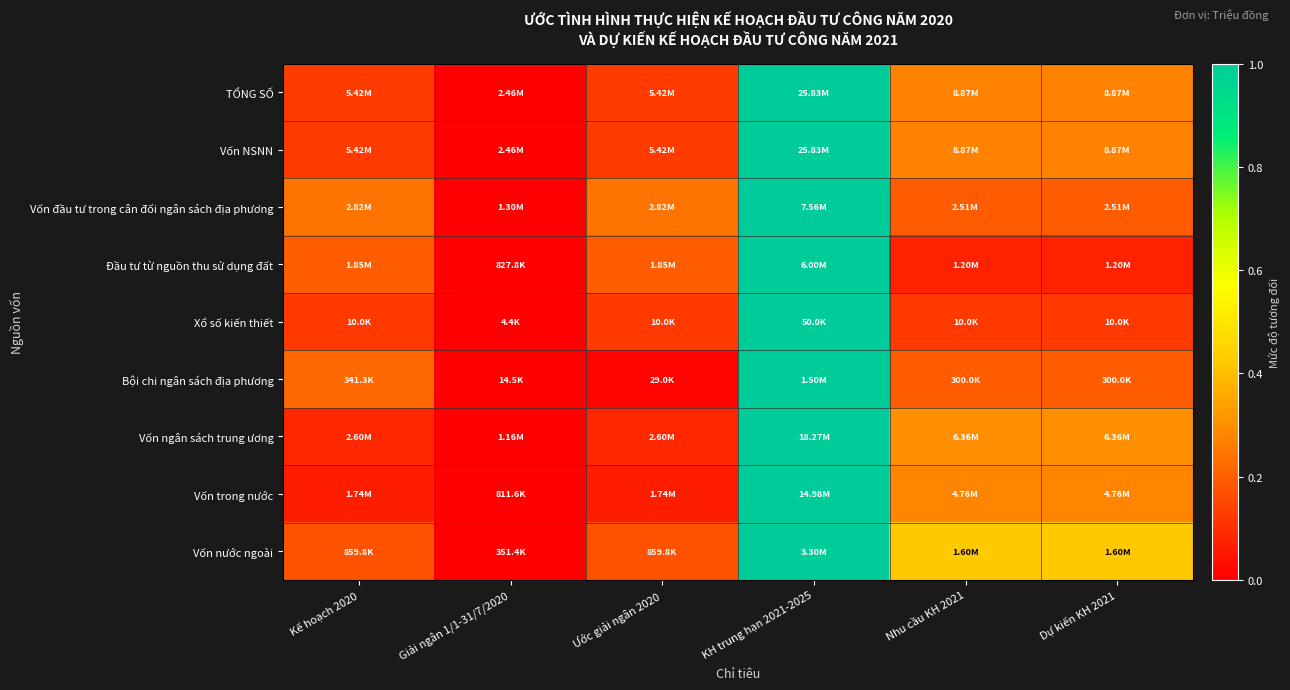

Reading left to right, list all the values displayed in this chart.

TỔNG SỐ: Kế hoạch 2020=0.1	Giải ngân 1/1-31/7/2020=0.0	Ước giải ngân 2020=0.1	KH trung hạn 2021-2025=1.0	Nhu cầu KH 2021=0.3	Dự kiến KH 2021=0.3
Vốn NSNN: Kế hoạch 2020=0.1	Giải ngân 1/1-31/7/2020=0.0	Ước giải ngân 2020=0.1	KH trung hạn 2021-2025=1.0	Nhu cầu KH 2021=0.3	Dự kiến KH 2021=0.3
Vốn đầu tư trong cân đối ngân sách địa phương: Kế hoạch 2020=0.2	Giải ngân 1/1-31/7/2020=0.0	Ước giải ngân 2020=0.2	KH trung hạn 2021-2025=1.0	Nhu cầu KH 2021=0.2	Dự kiến KH 2021=0.2
Đầu tư từ nguồn thu sử dụng đất: Kế hoạch 2020=0.2	Giải ngân 1/1-31/7/2020=0.0	Ước giải ngân 2020=0.2	KH trung hạn 2021-2025=1.0	Nhu cầu KH 2021=0.1	Dự kiến KH 2021=0.1
Xổ số kiến thiết: Kế hoạch 2020=0.1	Giải ngân 1/1-31/7/2020=0.0	Ước giải ngân 2020=0.1	KH trung hạn 2021-2025=1.0	Nhu cầu KH 2021=0.1	Dự kiến KH 2021=0.1
Bội chi ngân sách địa phương: Kế hoạch 2020=0.2	Giải ngân 1/1-31/7/2020=0.0	Ước giải ngân 2020=0.0	KH trung hạn 2021-2025=1.0	Nhu cầu KH 2021=0.2	Dự kiến KH 2021=0.2
Vốn ngân sách trung ương: Kế hoạch 2020=0.1	Giải ngân 1/1-31/7/2020=0.0	Ước giải ngân 2020=0.1	KH trung hạn 2021-2025=1.0	Nhu cầu KH 2021=0.3	Dự kiến KH 2021=0.3
Vốn trong nước: Kế hoạch 2020=0.1	Giải ngân 1/1-31/7/2020=0.0	Ước giải ngân 2020=0.1	KH trung hạn 2021-2025=1.0	Nhu cầu KH 2021=0.3	Dự kiến KH 2021=0.3
Vốn nước ngoài: Kế hoạch 2020=0.2	Giải ngân 1/1-31/7/2020=0.0	Ước giải ngân 2020=0.2	KH trung hạn 2021-2025=1.0	Nhu cầu KH 2021=0.4	Dự kiến KH 2021=0.4